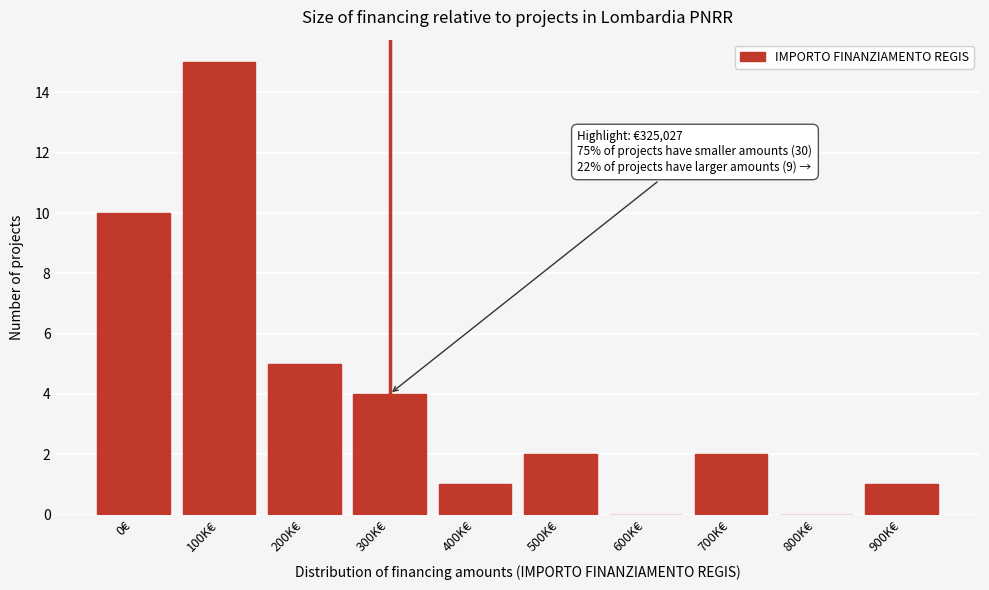

Reading right to left, list all the values displayed in this chart.

900K€=1	800K€=0	700K€=2	600K€=0	500K€=2	400K€=1	300K€=4	200K€=5	100K€=15	0€=10